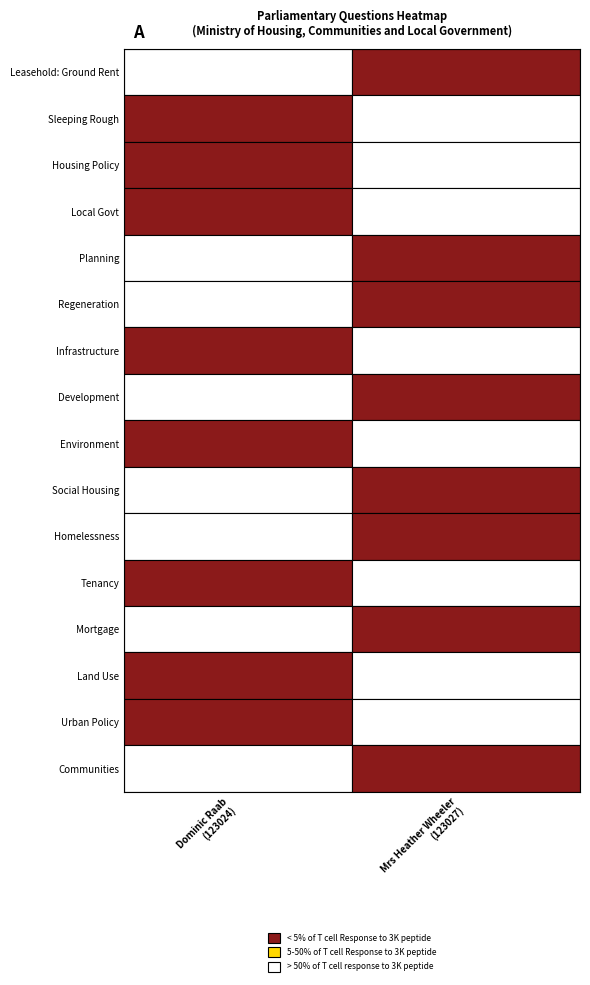

The 123024 series shows 2 at 12. True or false?

False